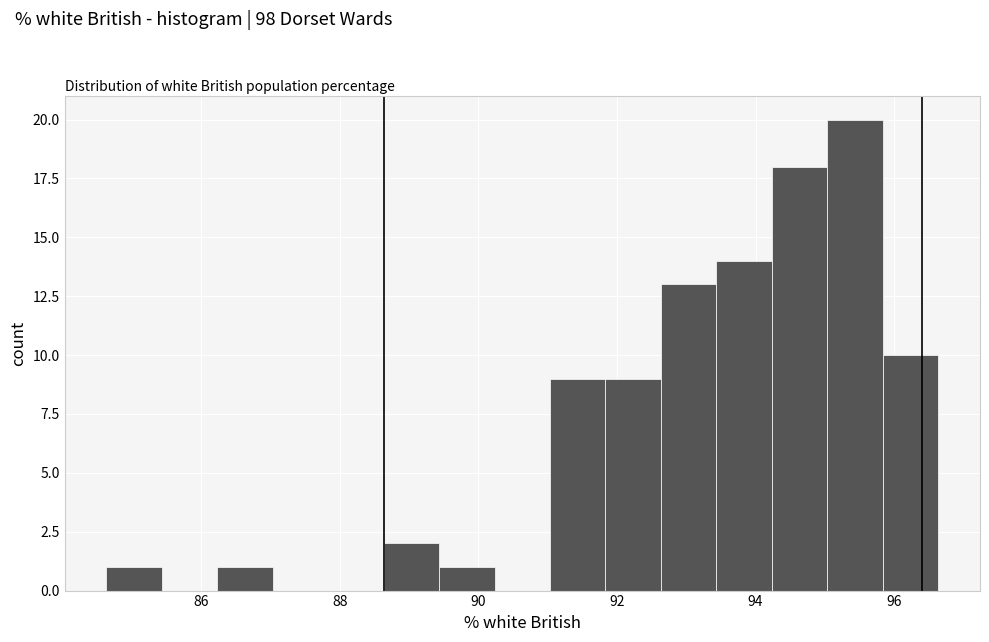

Which range on the x-axis has the tallest bar?

95.0 to 95.8